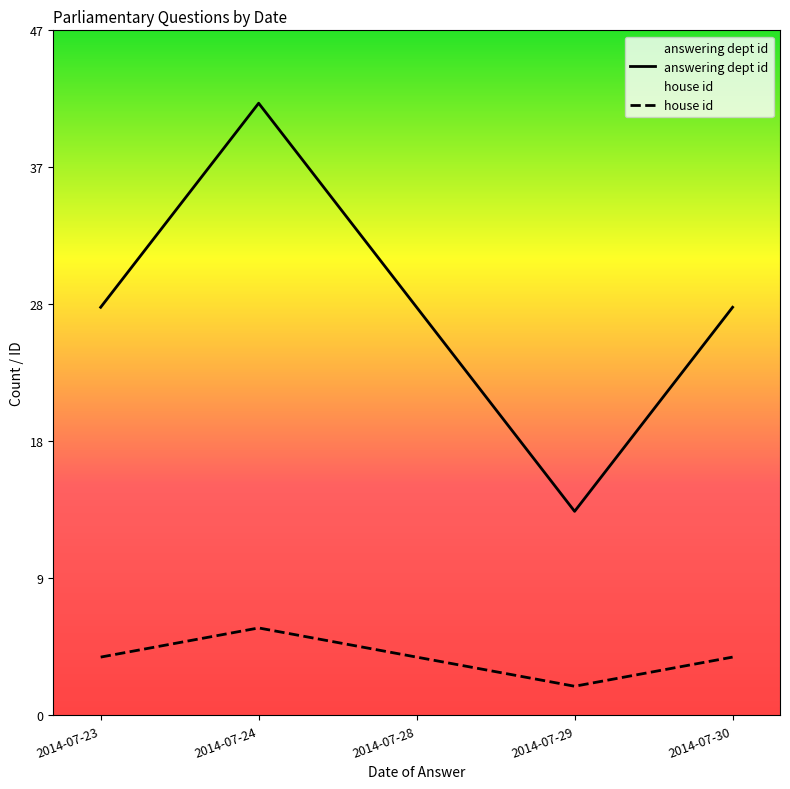

Reading left to right, transcribe all the data shown in this chart.

answering dept id: 28	42	28	14	28
house id: 4	6	4	2	4